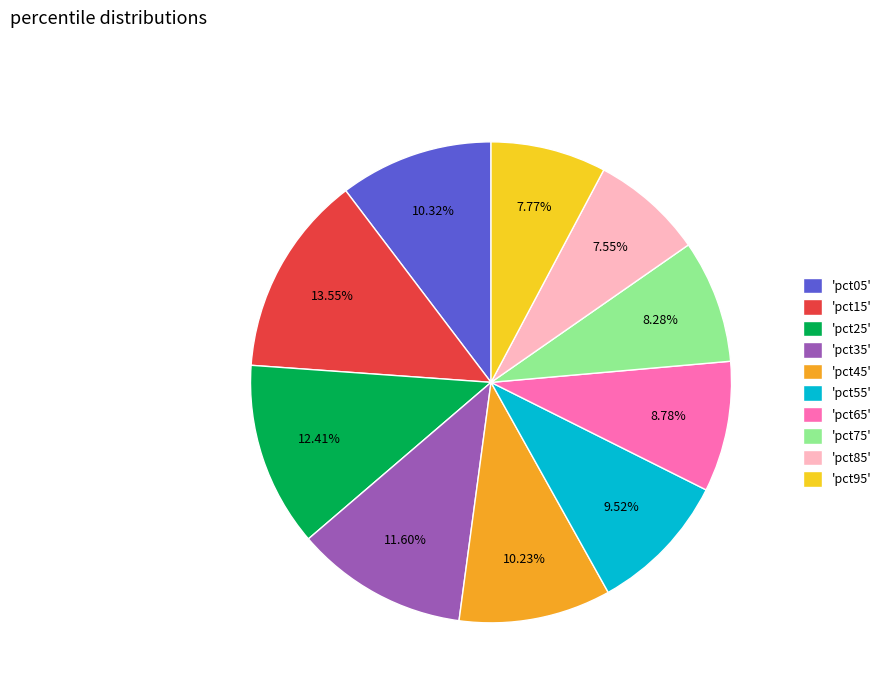

Is there a majority slice in this chart?

No